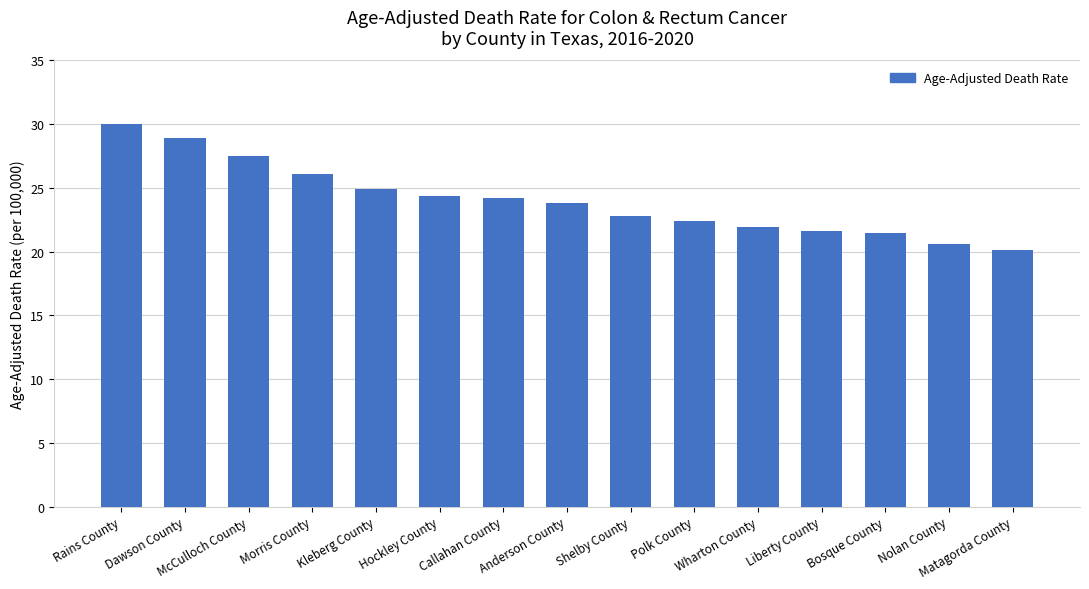

What is the sum of all values?

360.7